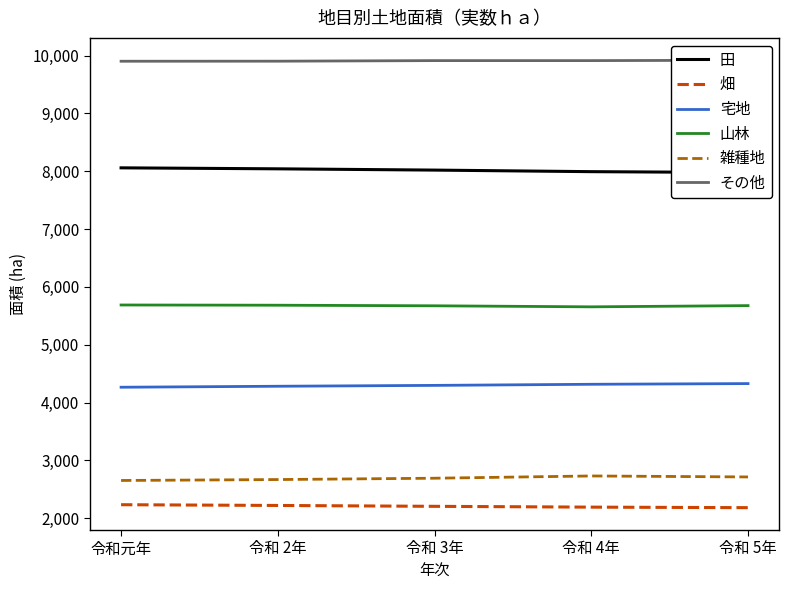

List the labels in order of 田 value, largest first.

令和元年, 令和 2年, 令和 3年, 令和 4年, 令和 5年